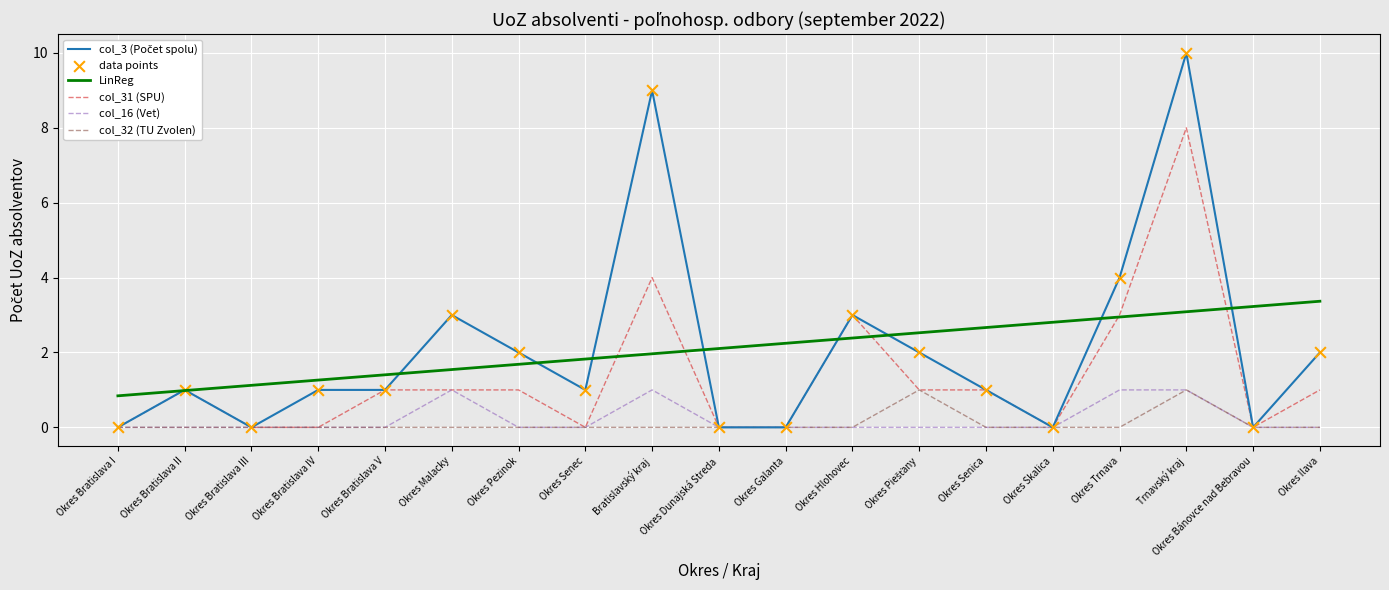

True or false: col_16 (Vet) has a value of -0.6 at Okres Bánovce nad Bebravou.

False